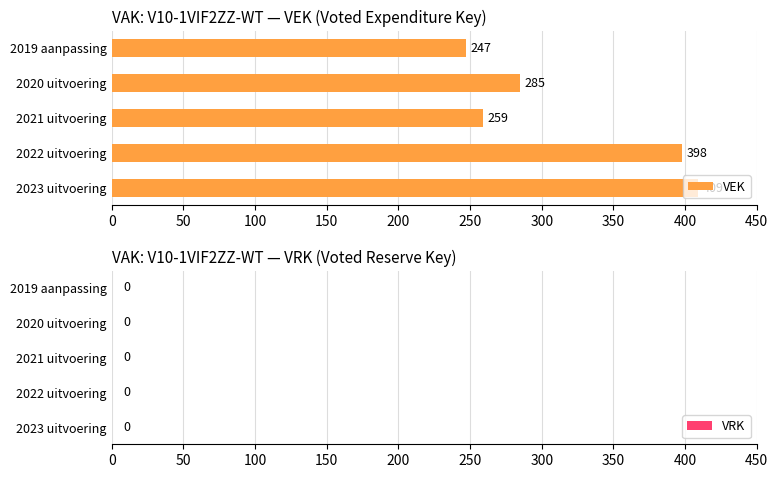

List the labels in order of value, smallest first.

2019 aanpassing, 2021 uitvoering, 2020 uitvoering, 2022 uitvoering, 2023 uitvoering